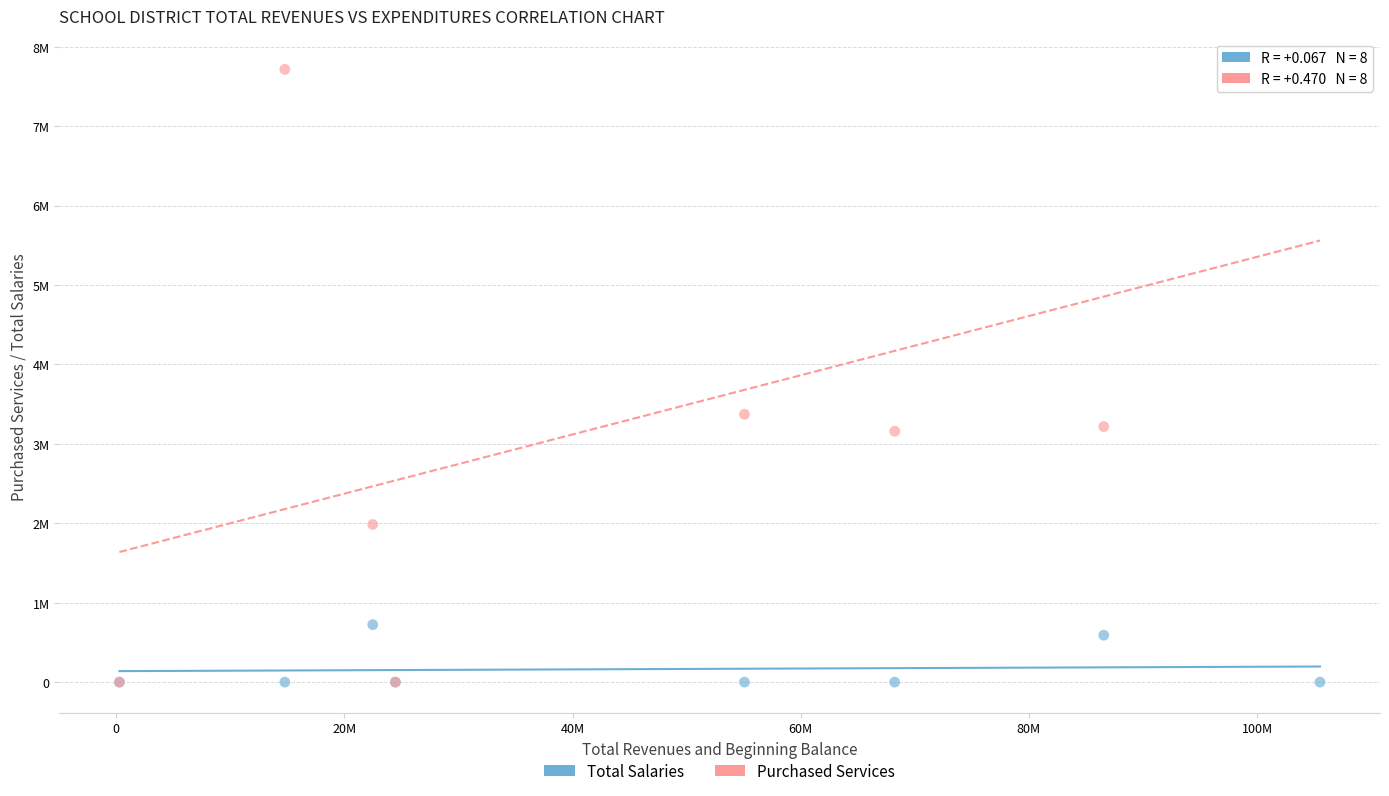

What are all the series names shown in the legend?

Total Salaries, Purchased Services